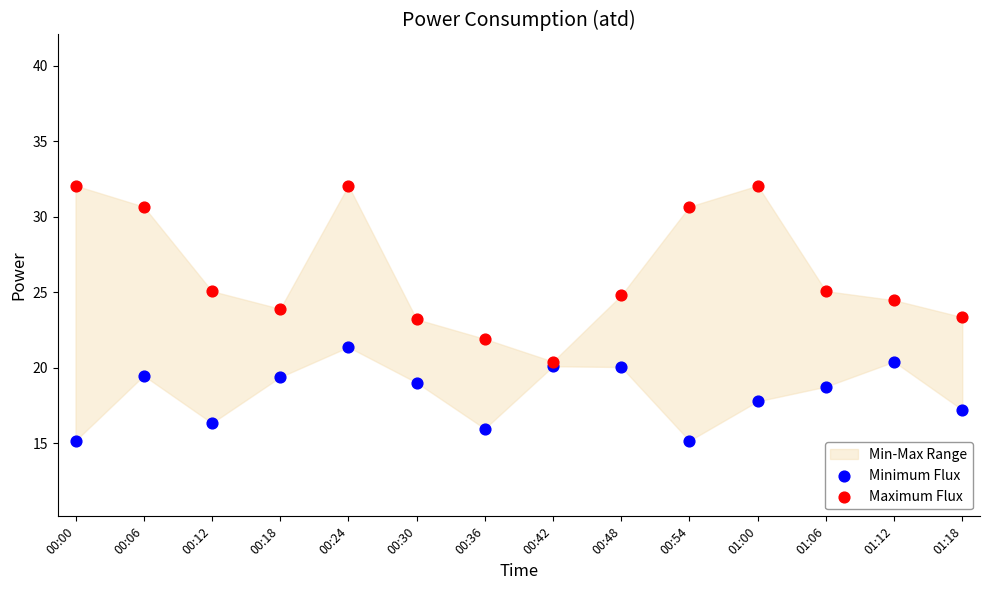

Which series contains the lowest Y value?

Minimum Flux